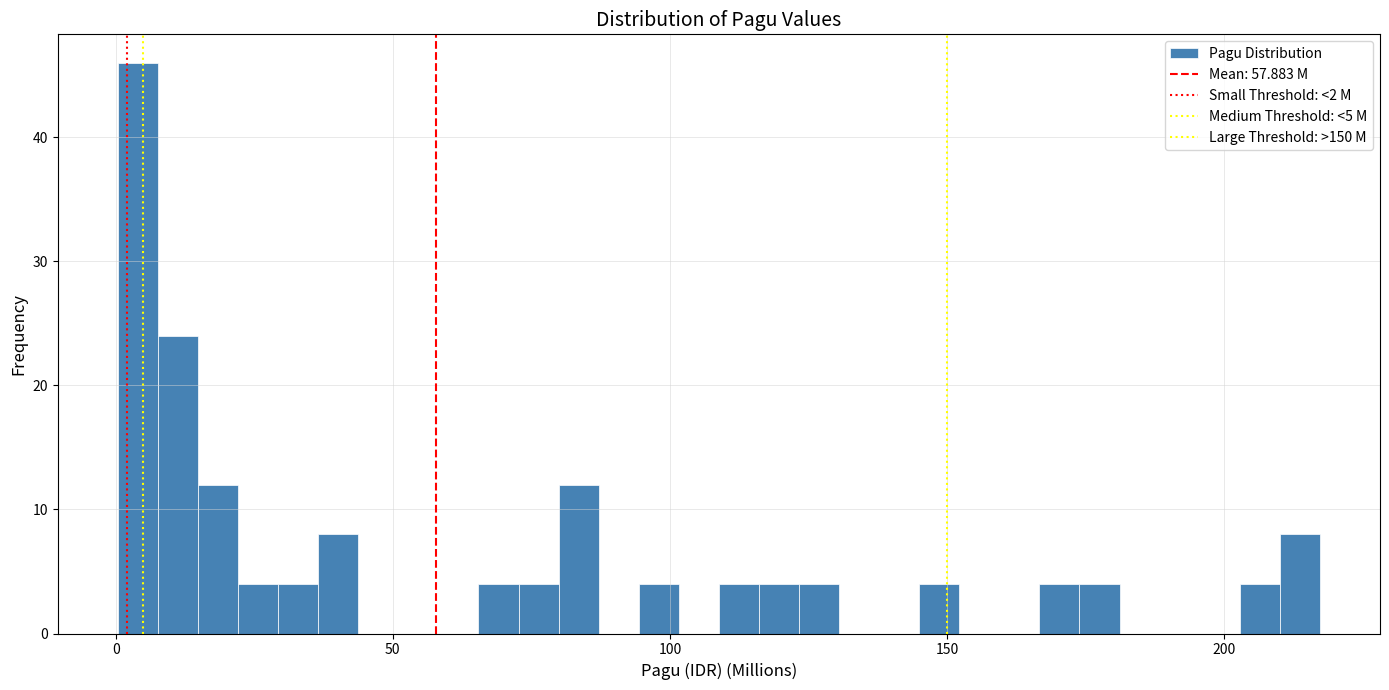

Around what value on the x-axis is the tallest bar? Give the approximate position of its centre, as read against the axis.

5